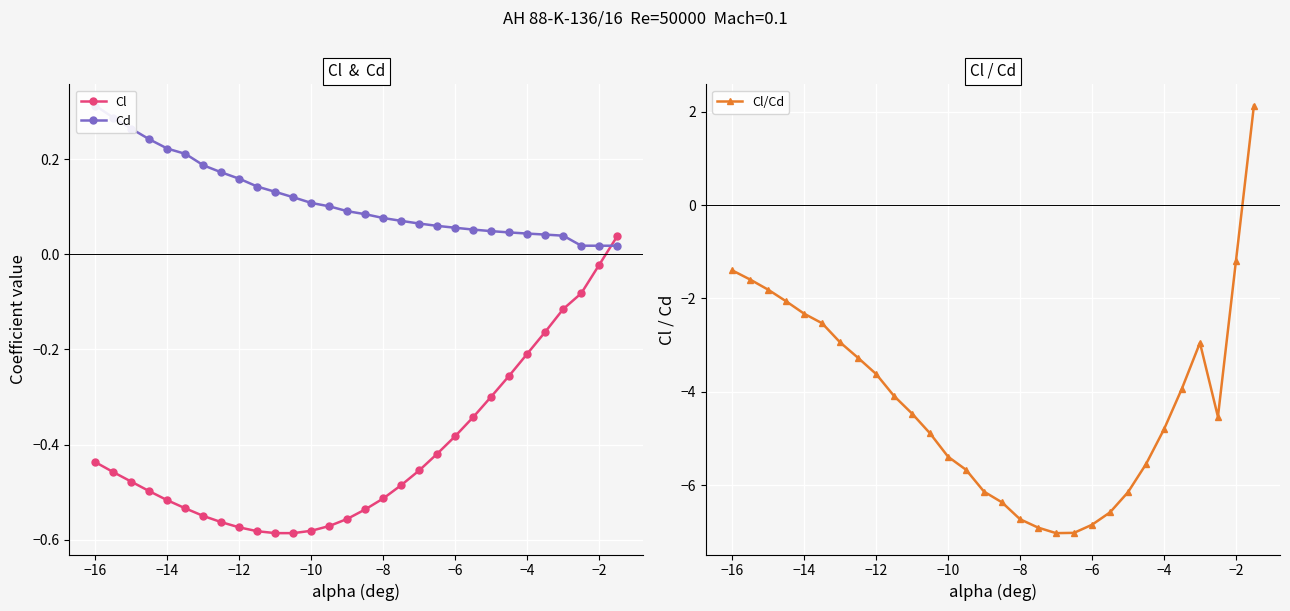

What is the minimum value for Cl/Cd?

-7.0